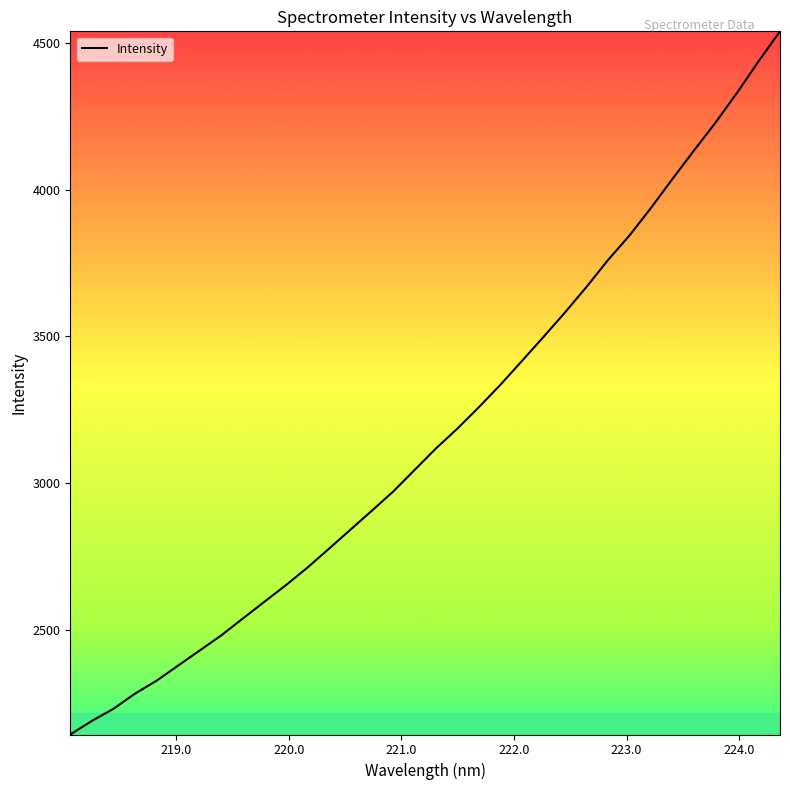

What is the greatest value displayed?

4539.0